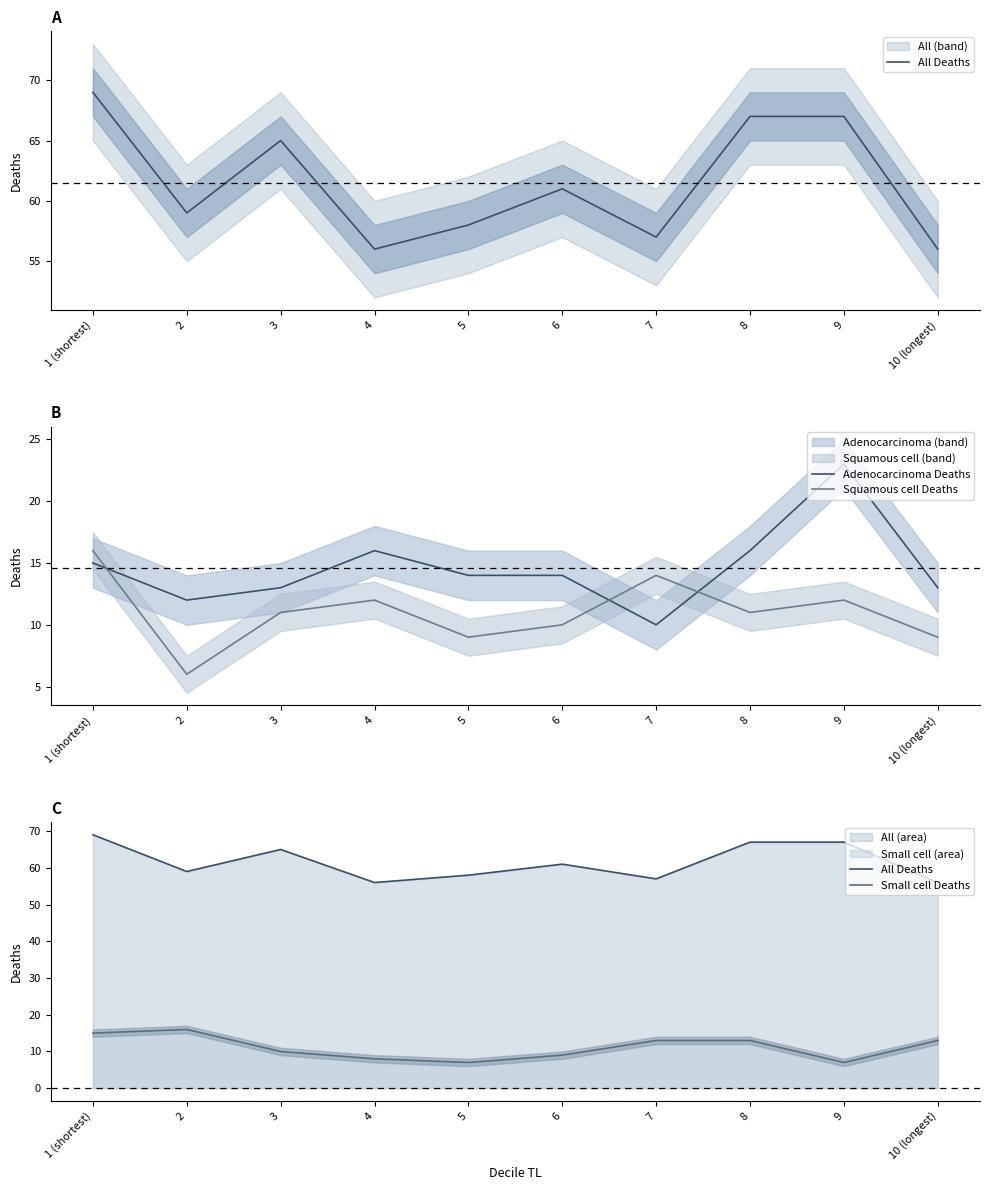

What is the difference between the highest and lowest values at 1 (shortest)?

54